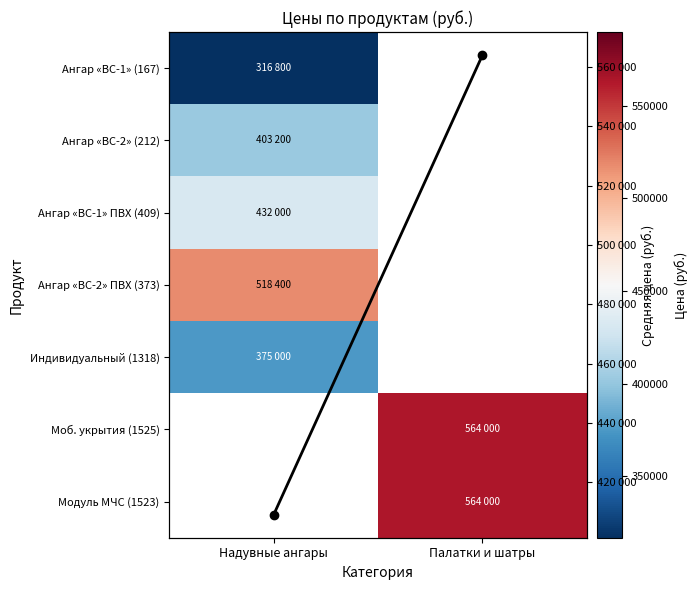

Which category has the lowest value in the Индивидуальный (1318) series?

Надувные ангары